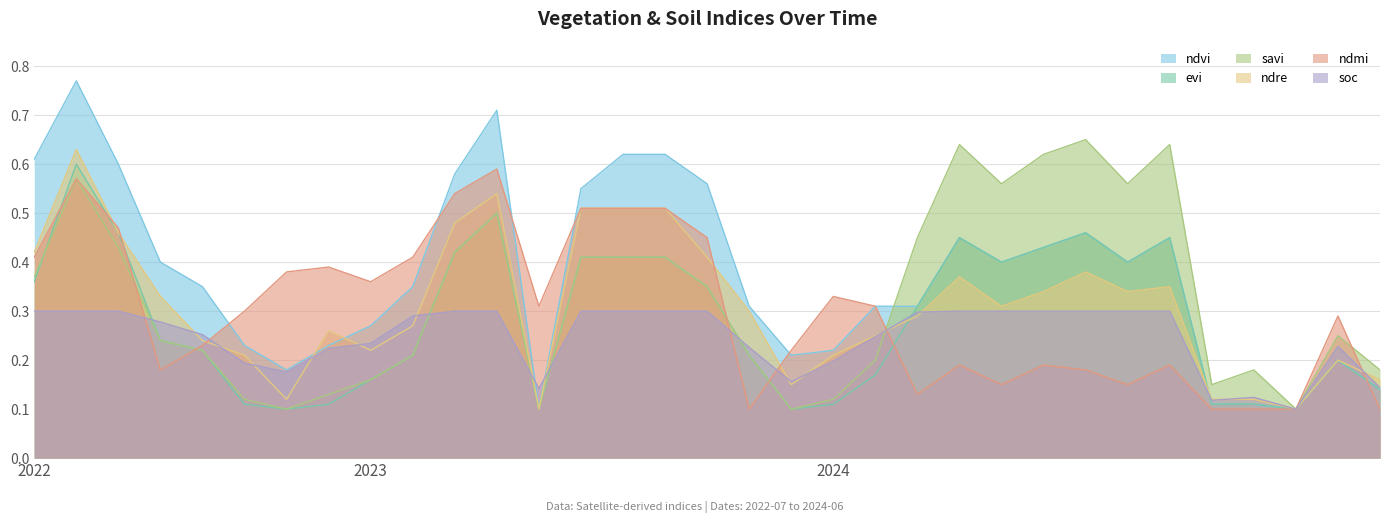

What is the maximum value shown in the chart?

0.8